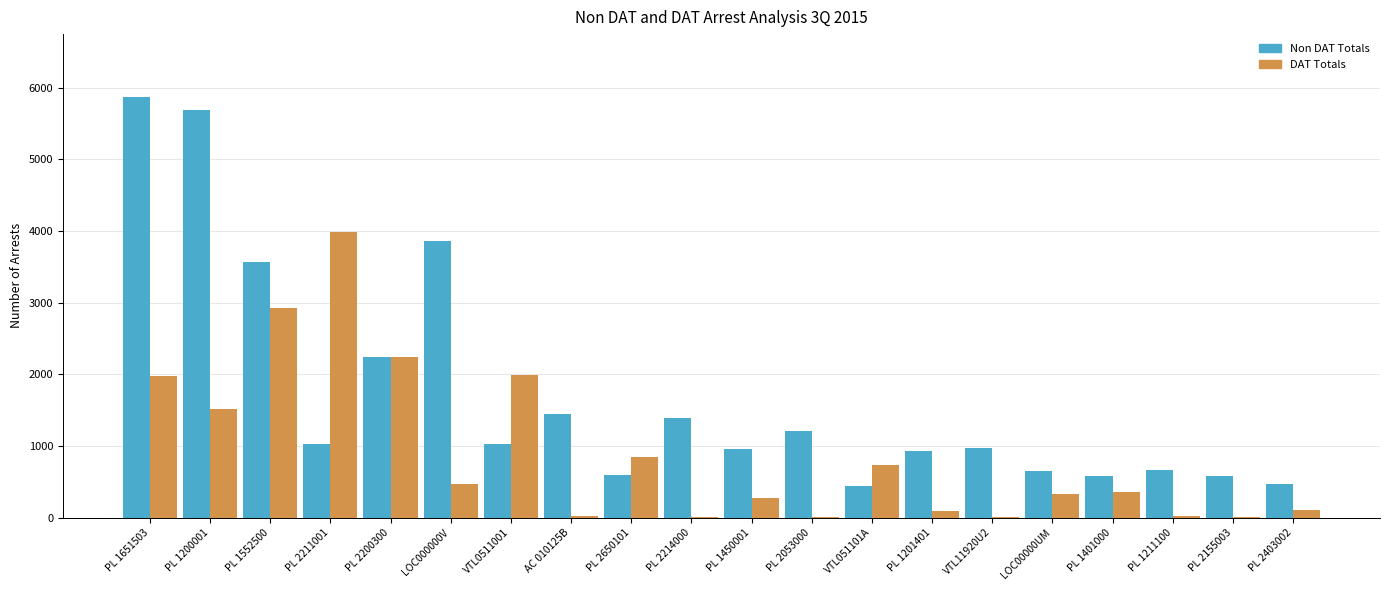

What is the sum of all DAT Totals values?

17861